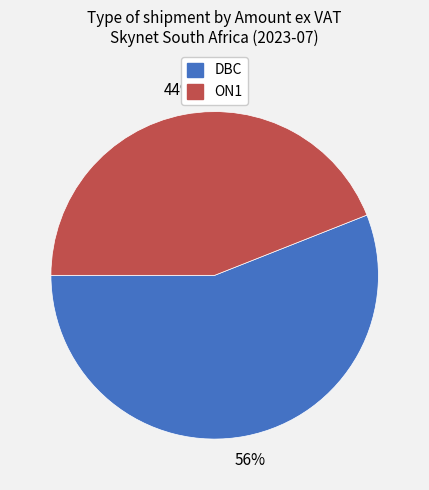

To the nearest percent, what portion does DBC represent?

56%